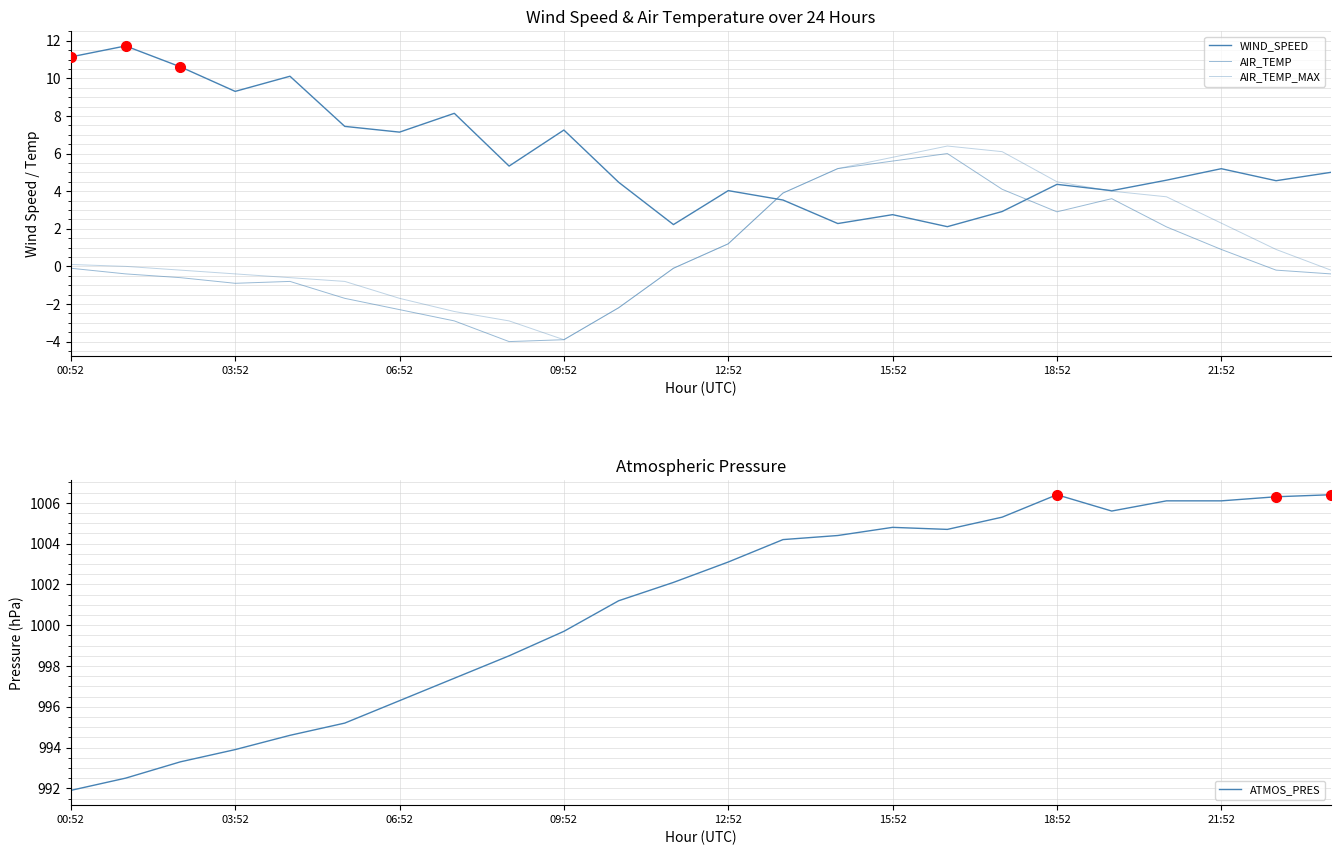

What is the value of the ATMOS_PRES point at the 9th from the left?

998.5